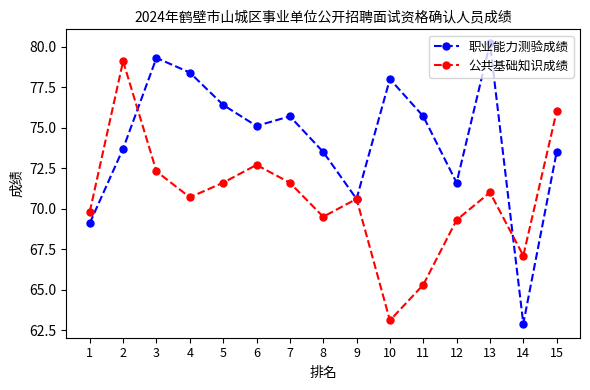

Which label corresponds to the largest value in the chart?

13